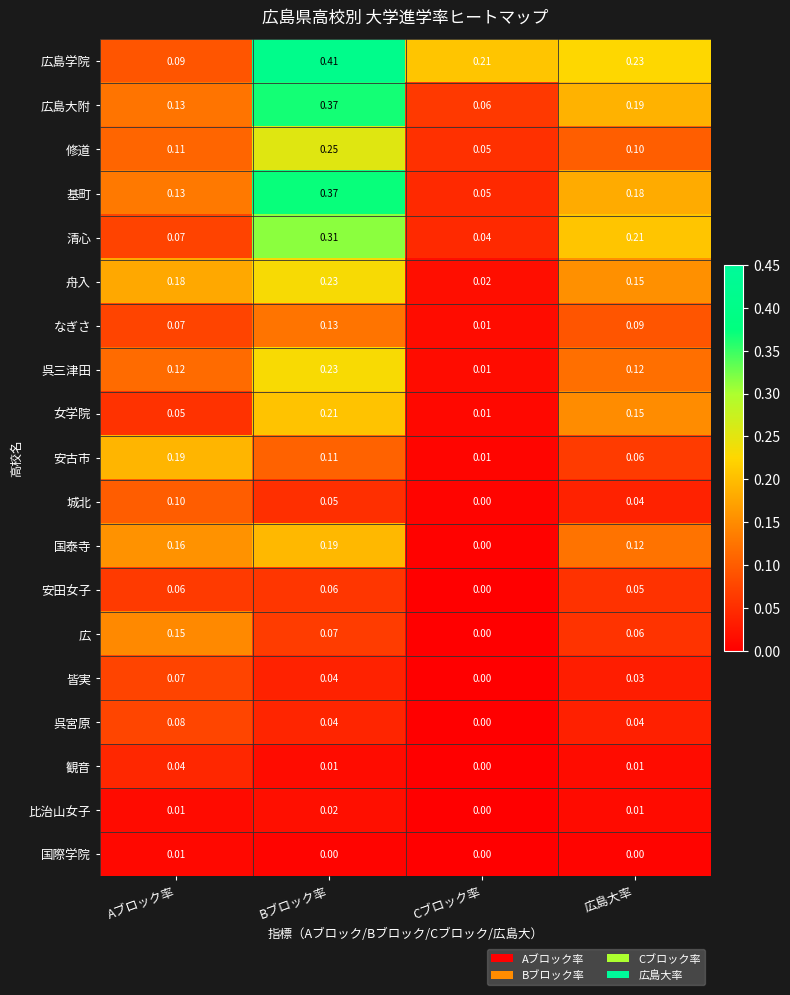

Which series changed the most between Aブロック率 and Cブロック率?

安古市